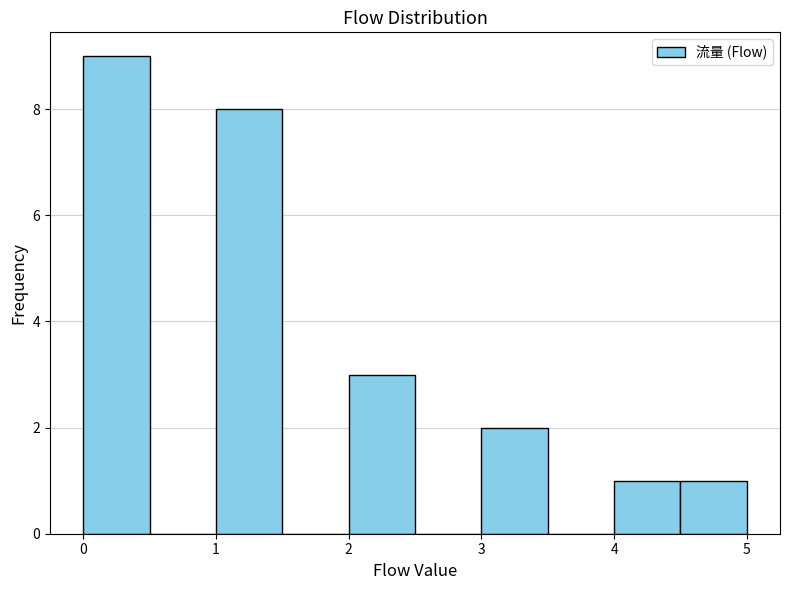

Reading left to right, transcribe this chart: for each bar, give the range it covers on the x-axis and its height. The values are not printed on the chart, so give them approximately, as read against the axis.

0.0 to 0.5: 9
0.5 to 1.0: 0
1.0 to 1.5: 8
1.5 to 2.0: 0
2.0 to 2.5: 3
2.5 to 3.0: 0
3.0 to 3.5: 2
3.5 to 4.0: 0
4.0 to 4.5: 1
4.5 to 5.0: 1